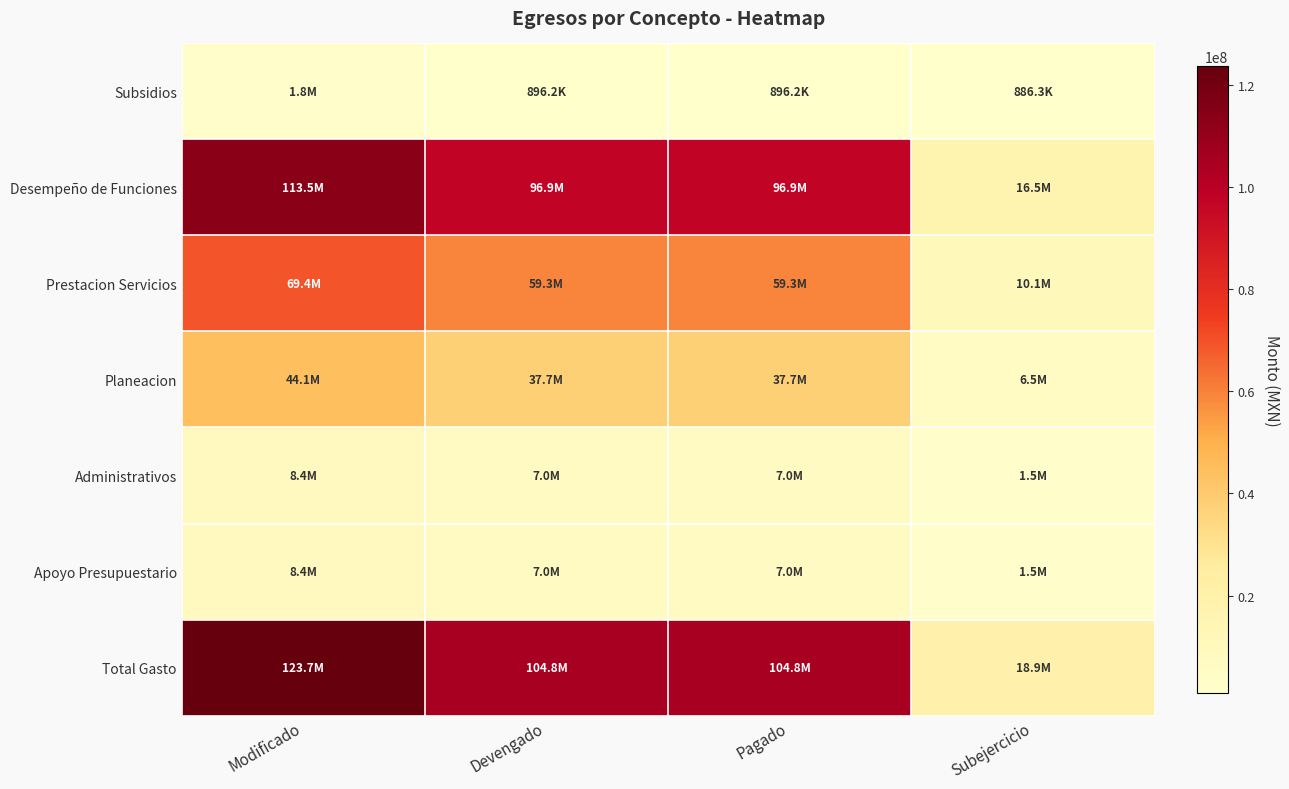

Reading left to right, what are all the values shown in this chart?

Subsidios: Modificado=1782551.3	Devengado=896234.1	Pagado=896234.1	Subejercicio=886317.2
Desempeño de Funciones: Modificado=113489114.1	Devengado=96948106.6	Pagado=96948106.6	Subejercicio=16541007.5
Prestacion Servicios: Modificado=69371090.4	Devengado=59282865.6	Pagado=59282865.6	Subejercicio=10088224.8
Planeacion: Modificado=44118023.7	Devengado=37665241.0	Pagado=37665241.0	Subejercicio=6452782.7
Administrativos: Modificado=8445939.2	Devengado=6988326.8	Pagado=6988326.8	Subejercicio=1457612.4
Apoyo Presupuestario: Modificado=8445939.2	Devengado=6988326.8	Pagado=6988326.8	Subejercicio=1457612.4
Total Gasto: Modificado=123717604.6	Devengado=104832667.5	Pagado=104832667.5	Subejercicio=18884937.1